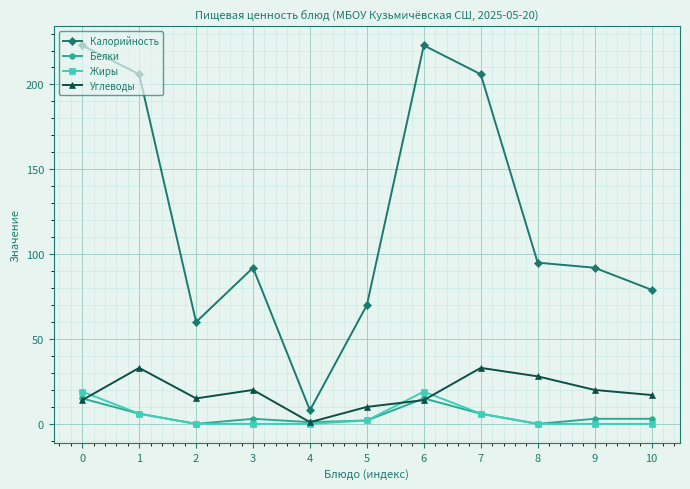

Reading left to right, list all the values displayed in this chart.

Калорийность: 0=223	1=206	2=60	3=92	4=8	5=70	6=223	7=206	8=95	9=92	10=79
Белки: 0=15	1=6	2=0	3=3	4=1	5=2	6=15	7=6	8=0	9=3	10=3
Жиры: 0=19	1=6	2=0	3=0	4=0	5=2	6=19	7=6	8=0	9=0	10=0
Углеводы: 0=14	1=33	2=15	3=20	4=1	5=10	6=14	7=33	8=28	9=20	10=17